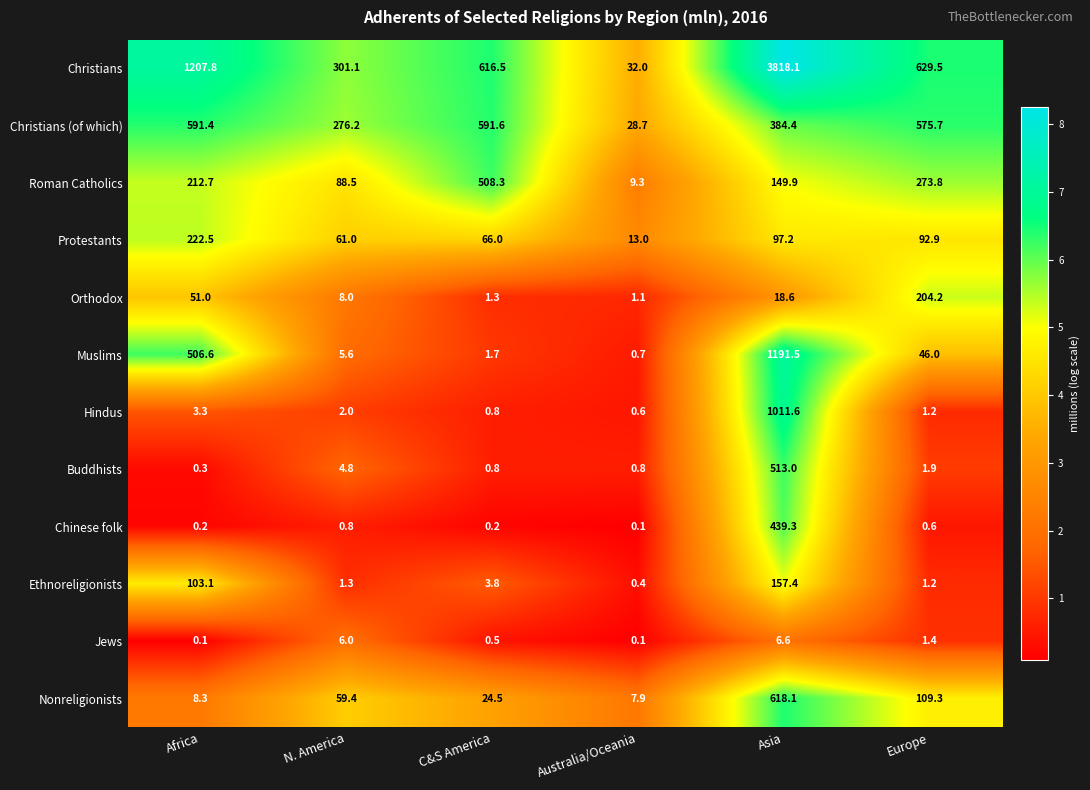

Which series has the widest spread of values?

Christians